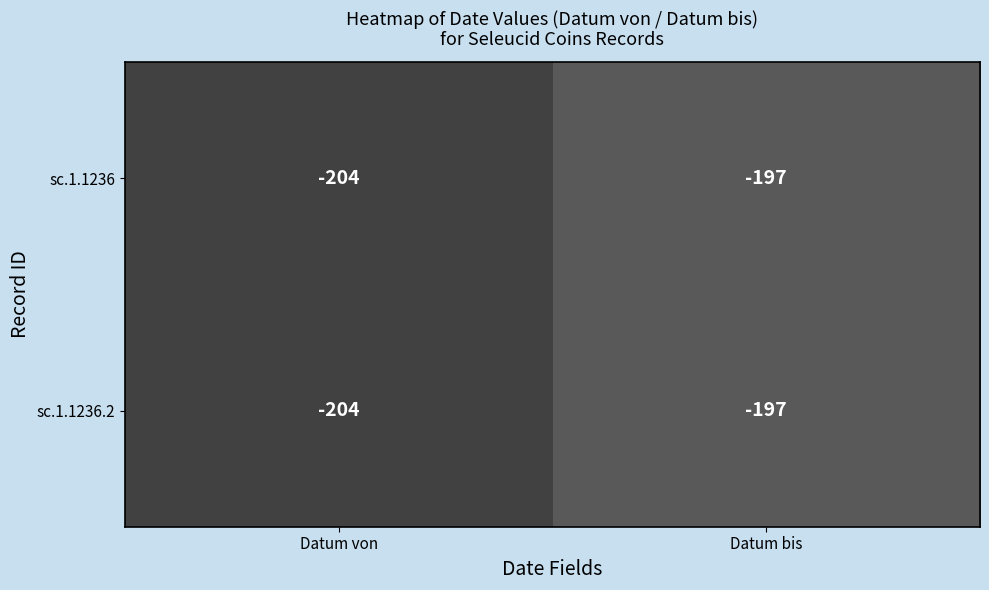

Rank the categories by sc.1.1236.2 value from highest to lowest.

Datum bis, Datum von